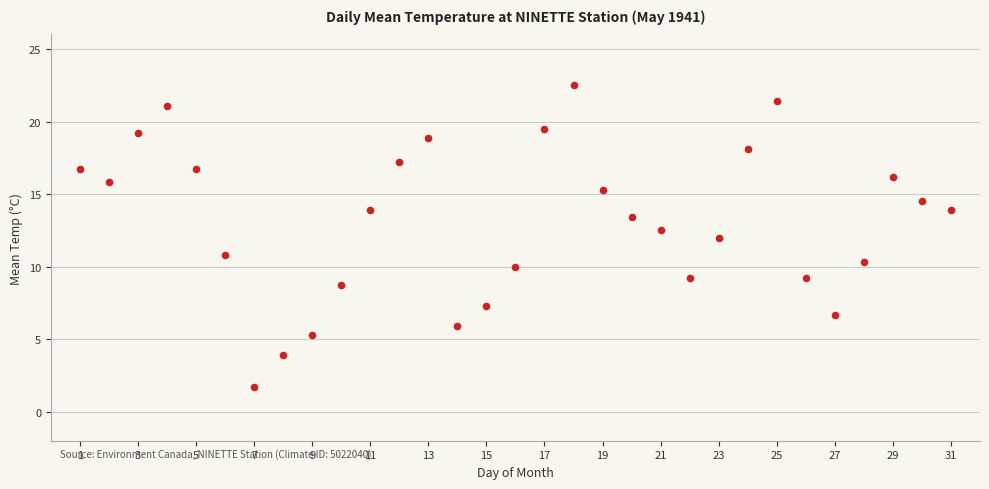

What is the range of Y values (max minus min)?

20.8